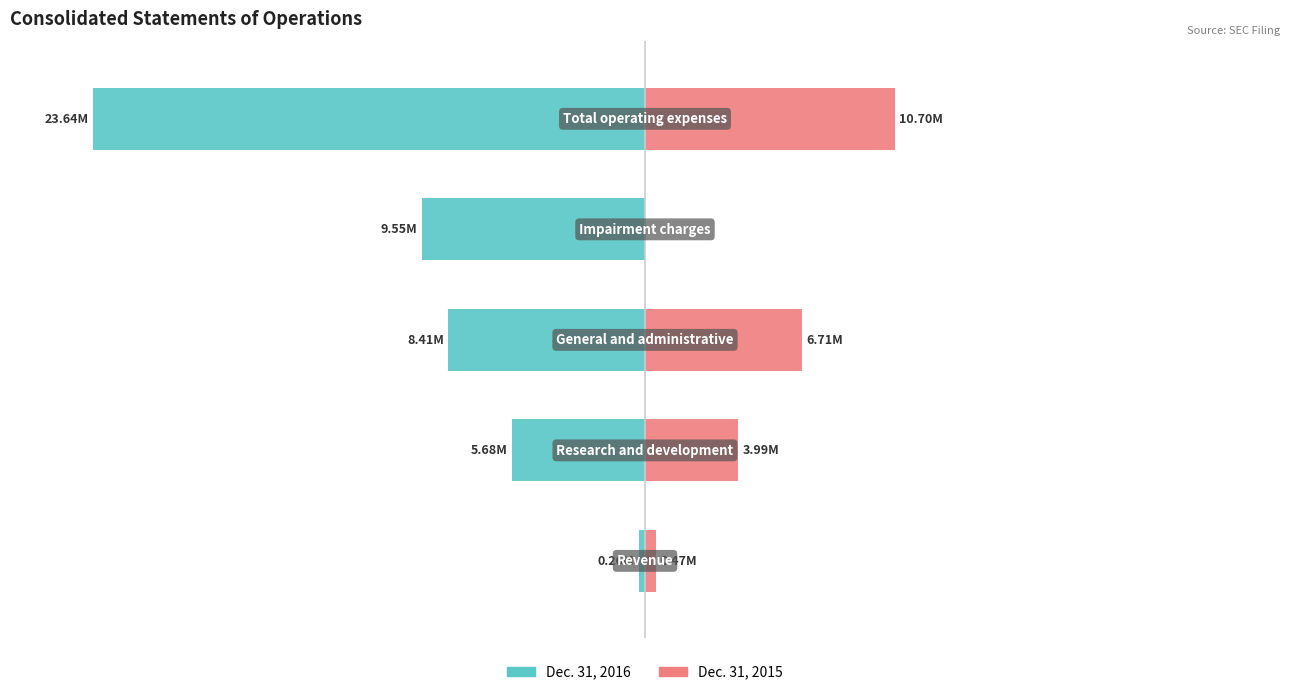

How many series are shown in this chart?

2